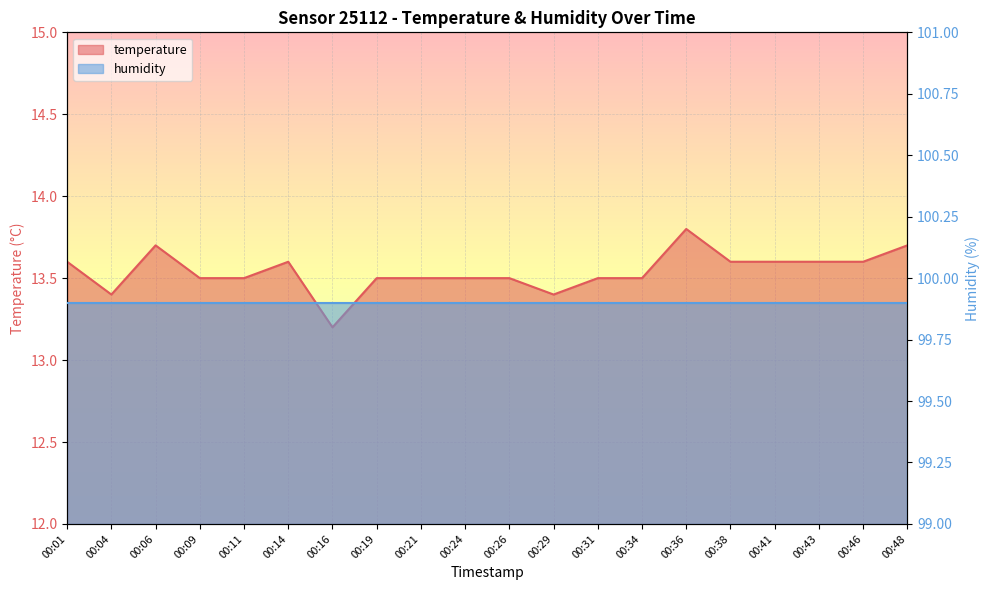

Where is the data nearest to the value 13?

00:16